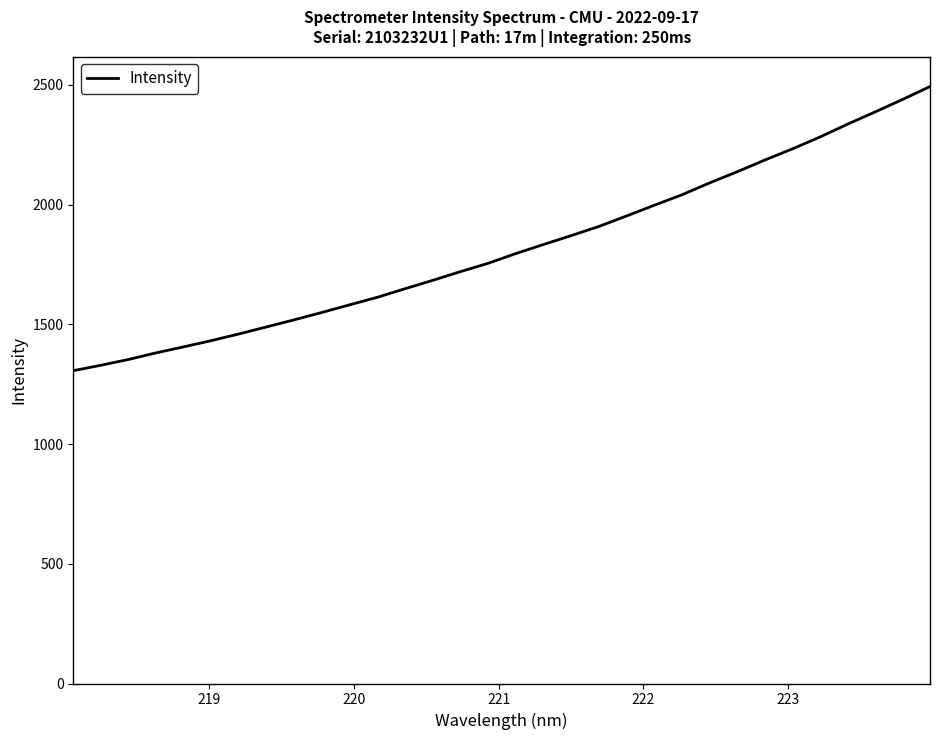

What is the smallest value displayed?

1306.1